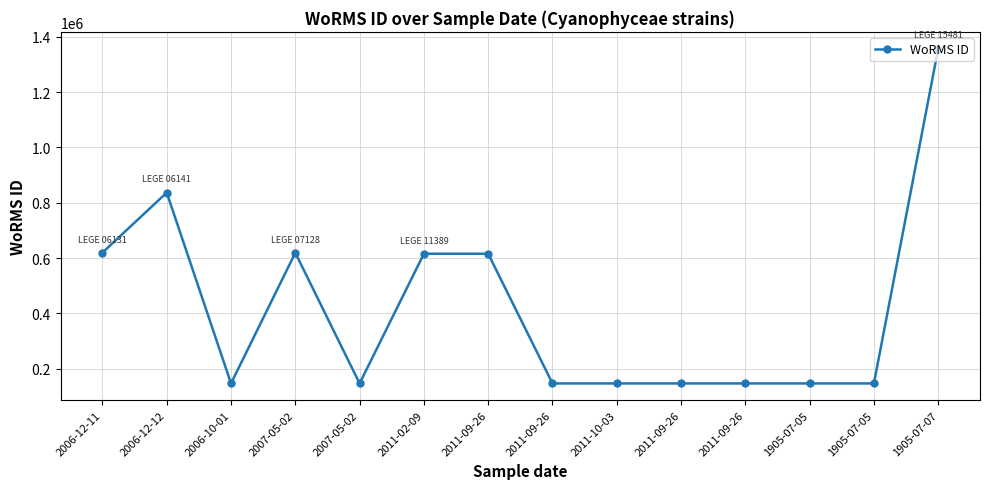

What is the label of the 14th point from the right?

2006-12-11